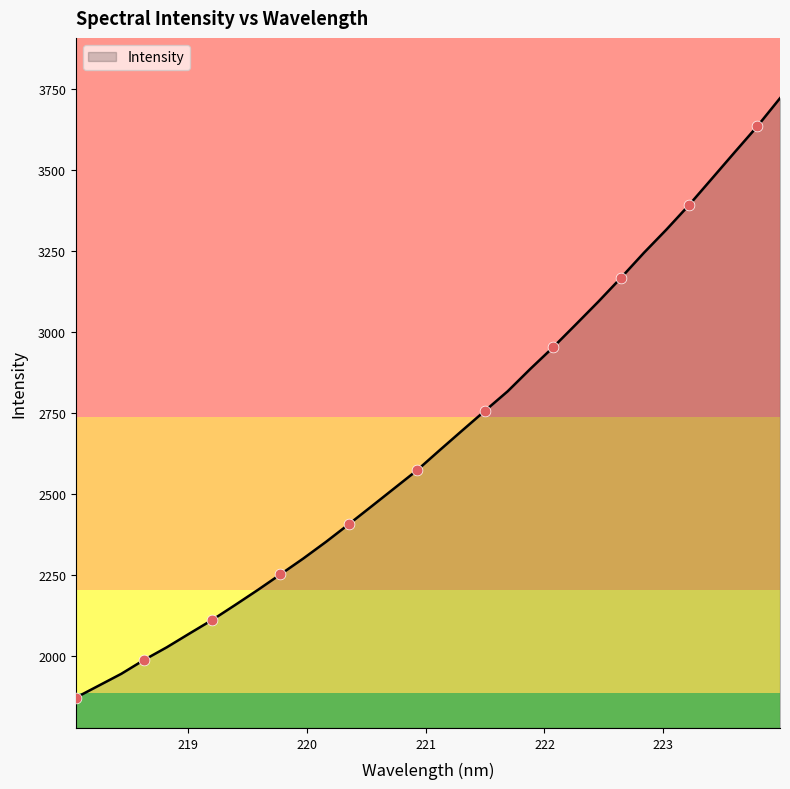

What is the difference between the maximum and minimum values?

1849.1